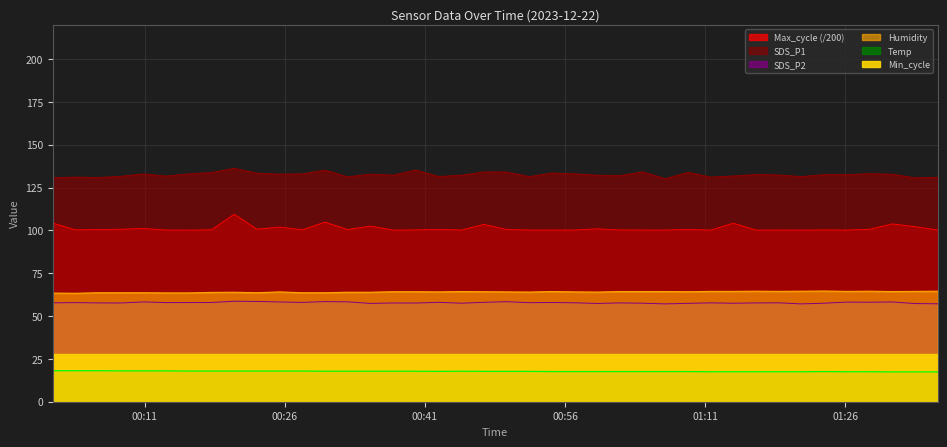

True or false: SDS_P2 and Humidity cross at least once.

False